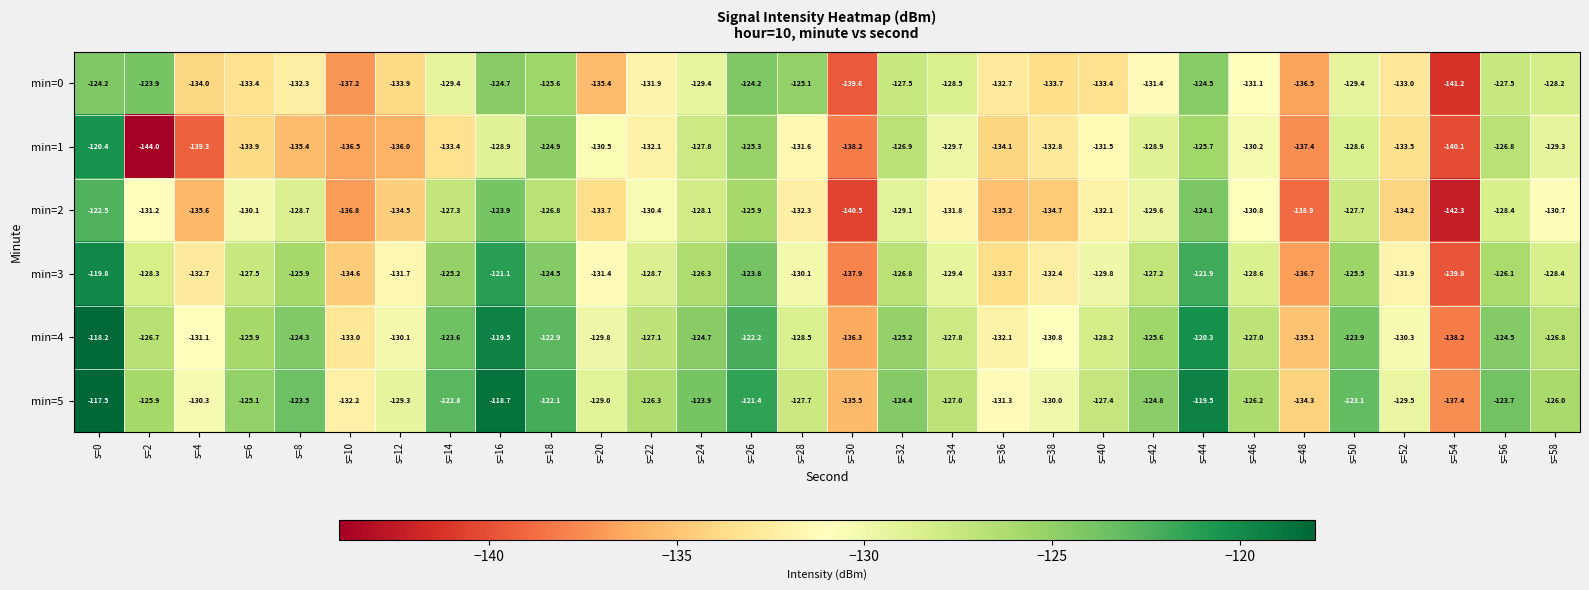

What is the spread (max minus min) of values at s=4?

9.0